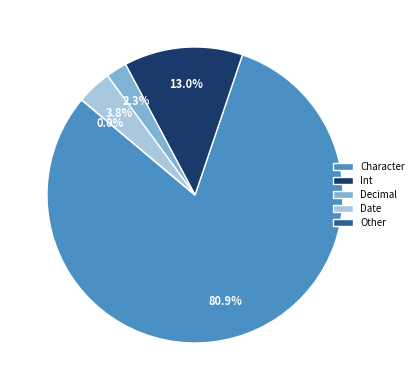

True or false: Decimal accounts for 25% of the total.

False